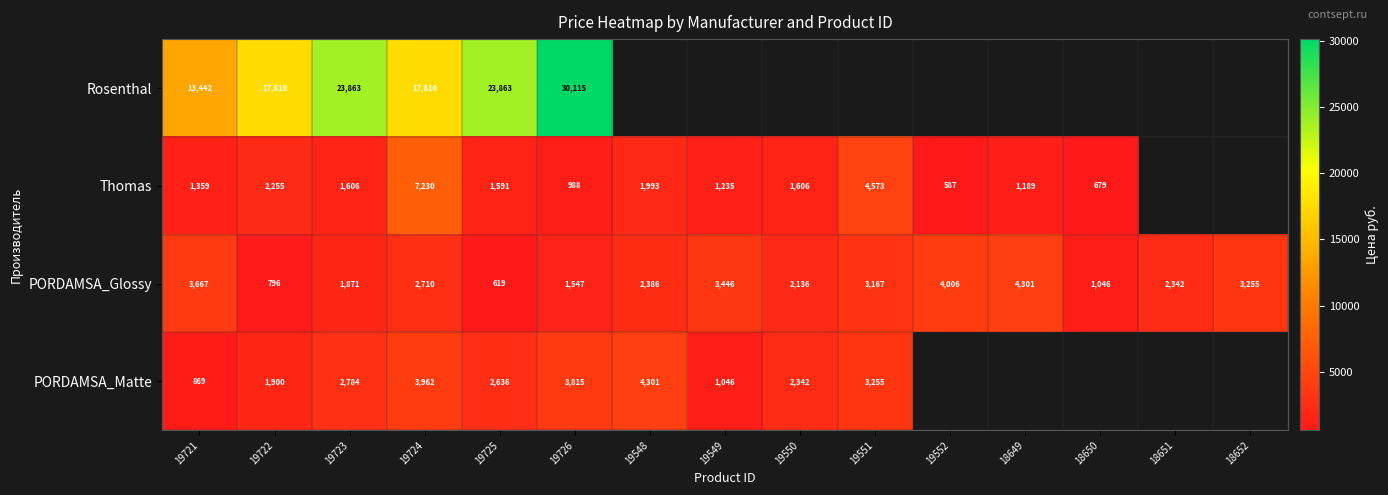

The value of PORDAMSA_Glossy at 18650 is 345. True or false?

False